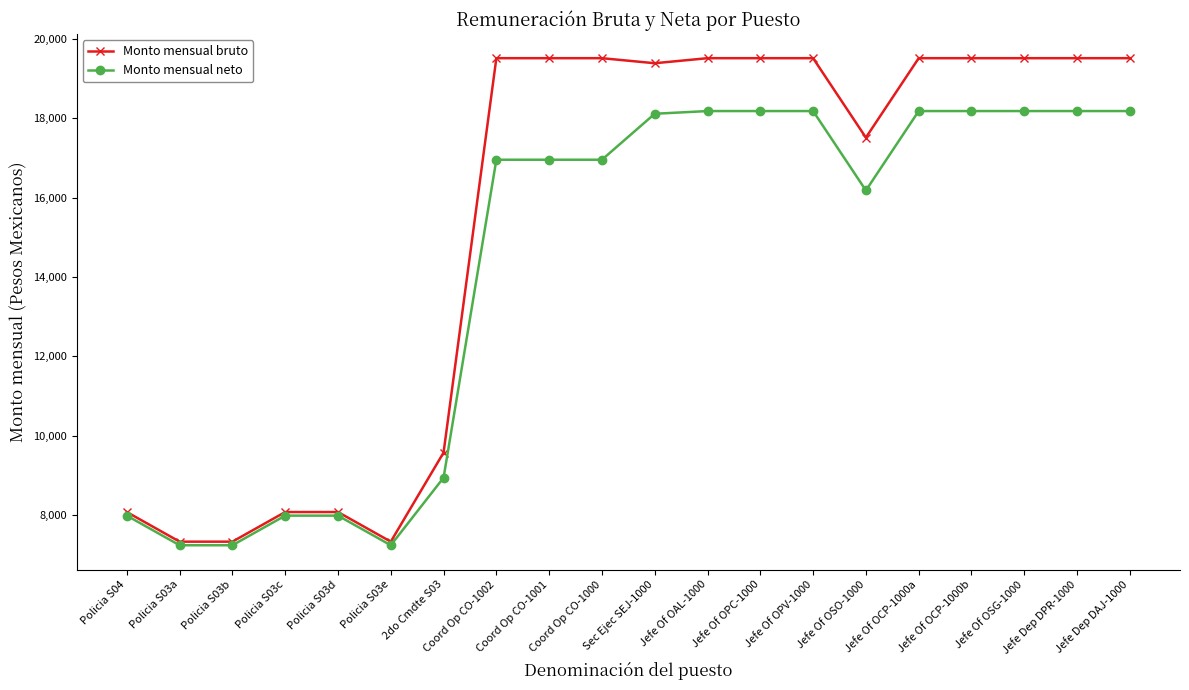

At how many categories does at least one series exceed 10257?

13